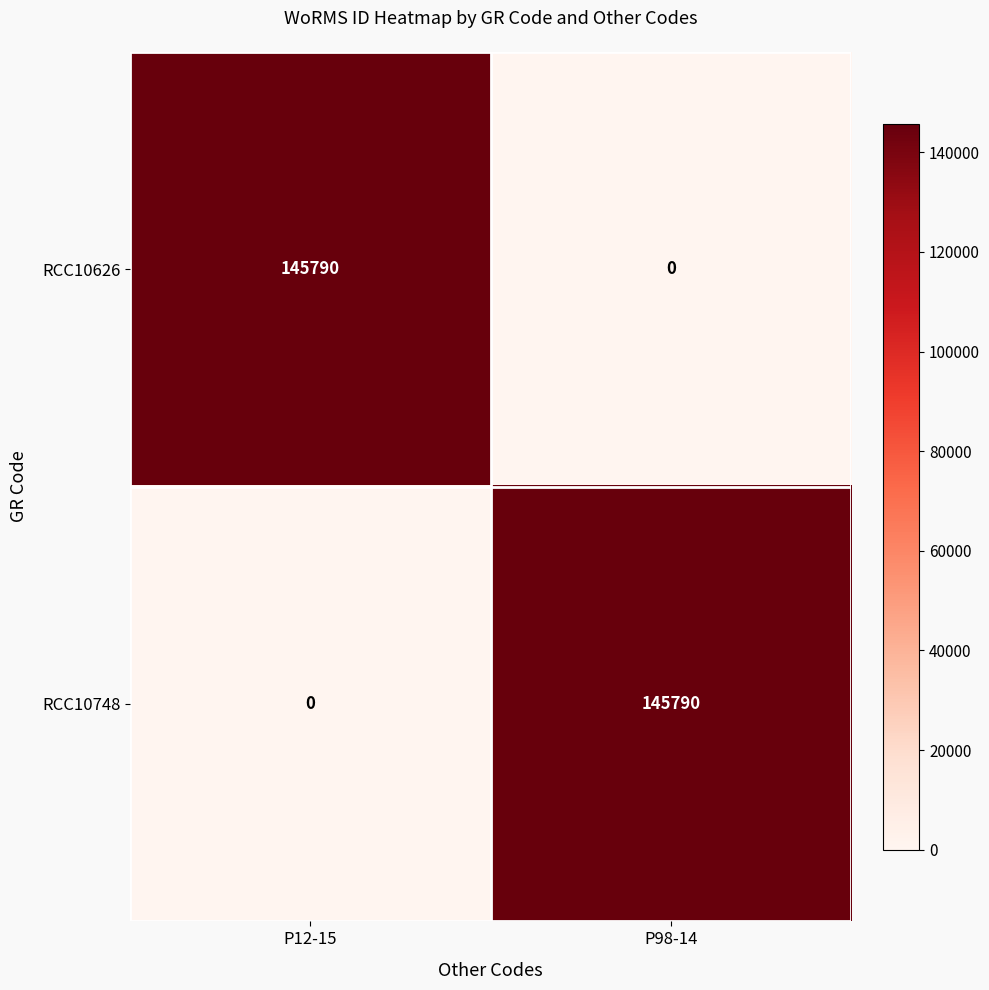

What is the difference between the RCC10748 values at P98-14 and P12-15?

145790